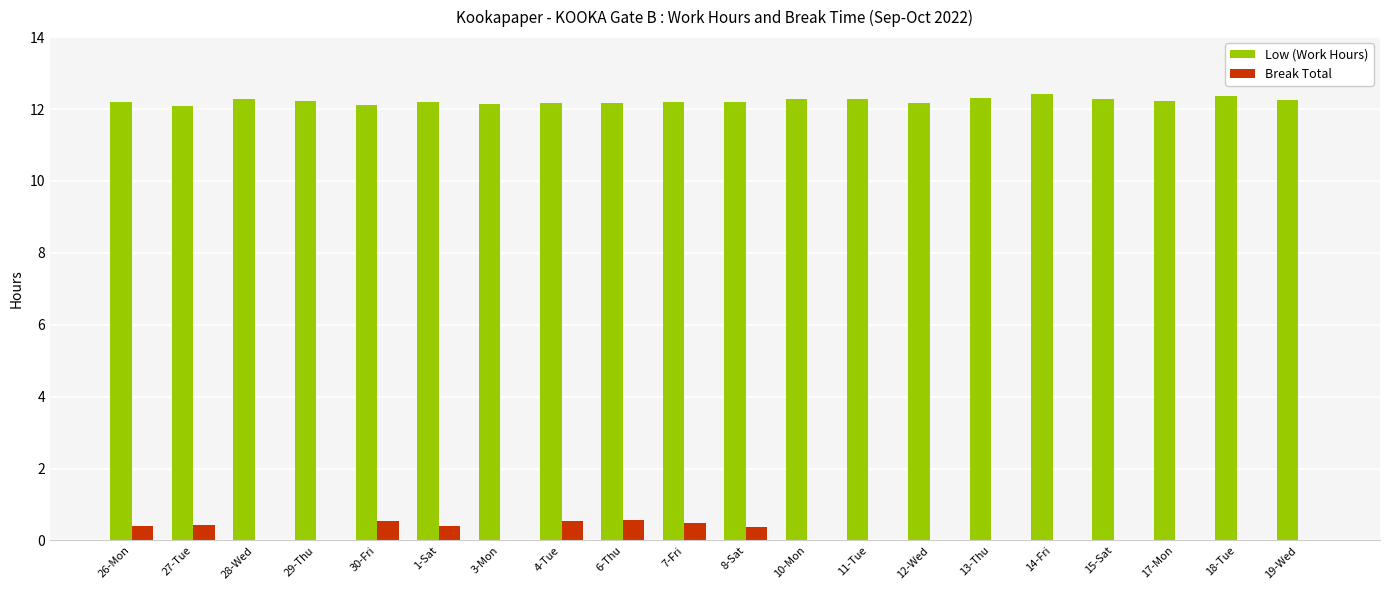

What is the total value across all series at 13-Thu?

12.3